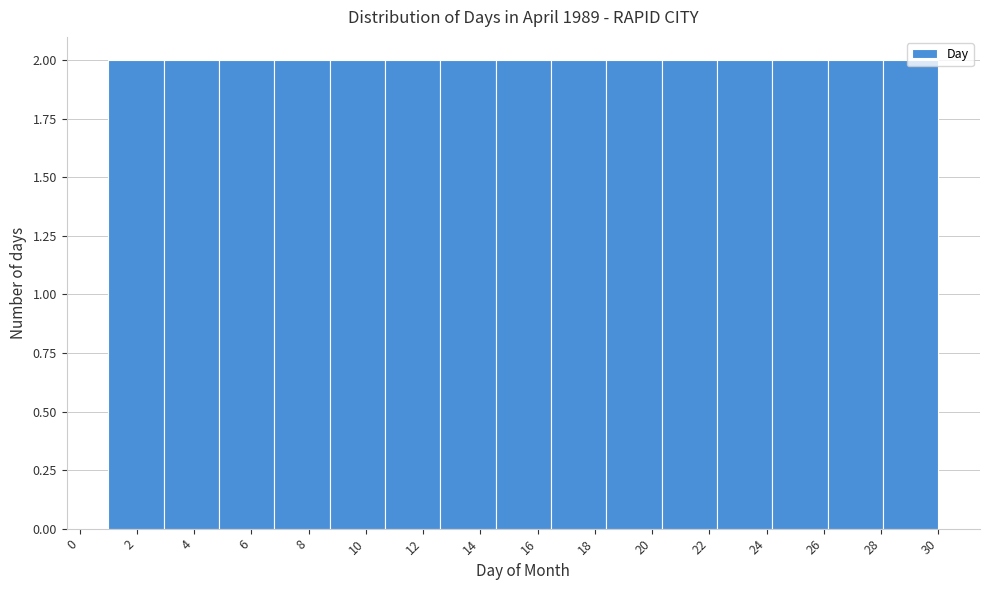

Reading left to right, transcribe this chart: for each bar, give the range it covers on the x-axis and its height. Neither the bar edges nor the heights are printed on the chart, so give them approximately, as read against the axes.

1.0 to 3.0: 2
3.0 to 4.8: 2
4.8 to 6.8: 2
6.8 to 8.8: 2
8.8 to 10.6: 2
10.6 to 12.6: 2
12.6 to 14.6: 2
14.6 to 16.4: 2
16.4 to 18.4: 2
18.4 to 20.4: 2
20.4 to 22.2: 2
22.2 to 24.2: 2
24.2 to 26.2: 2
26.2 to 28.0: 2
28.0 to 30.0: 2